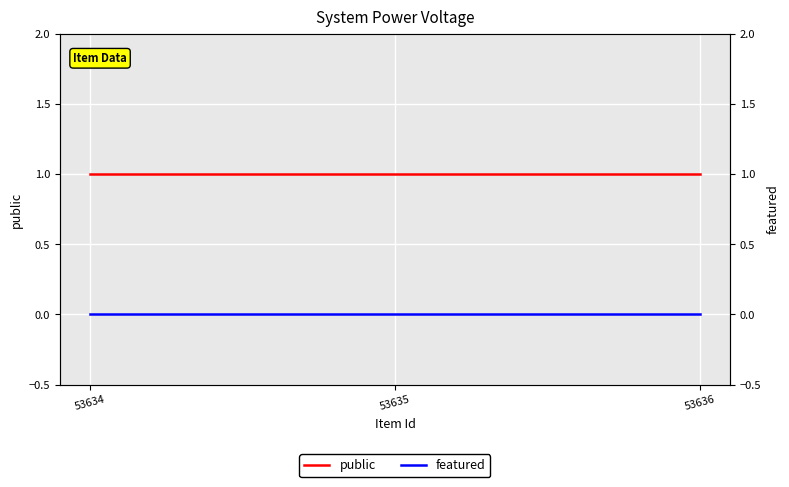

What is the value of the public point at the 2nd from the left?

1